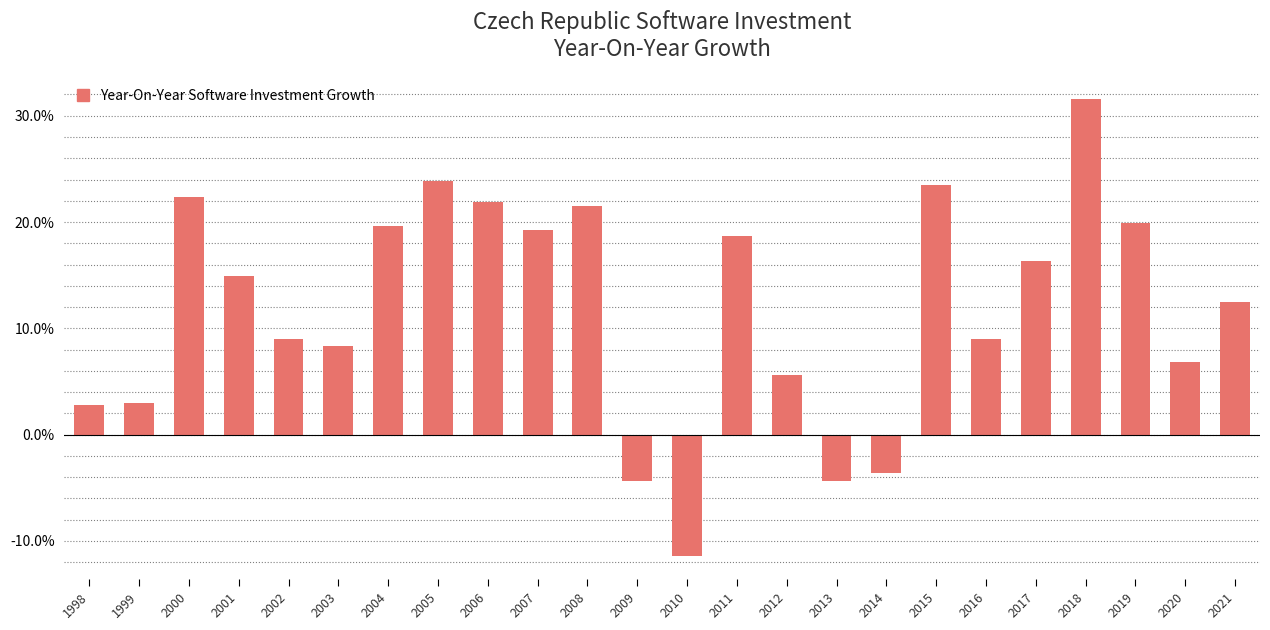

What is the value of the 19th bar from the left?

9.0